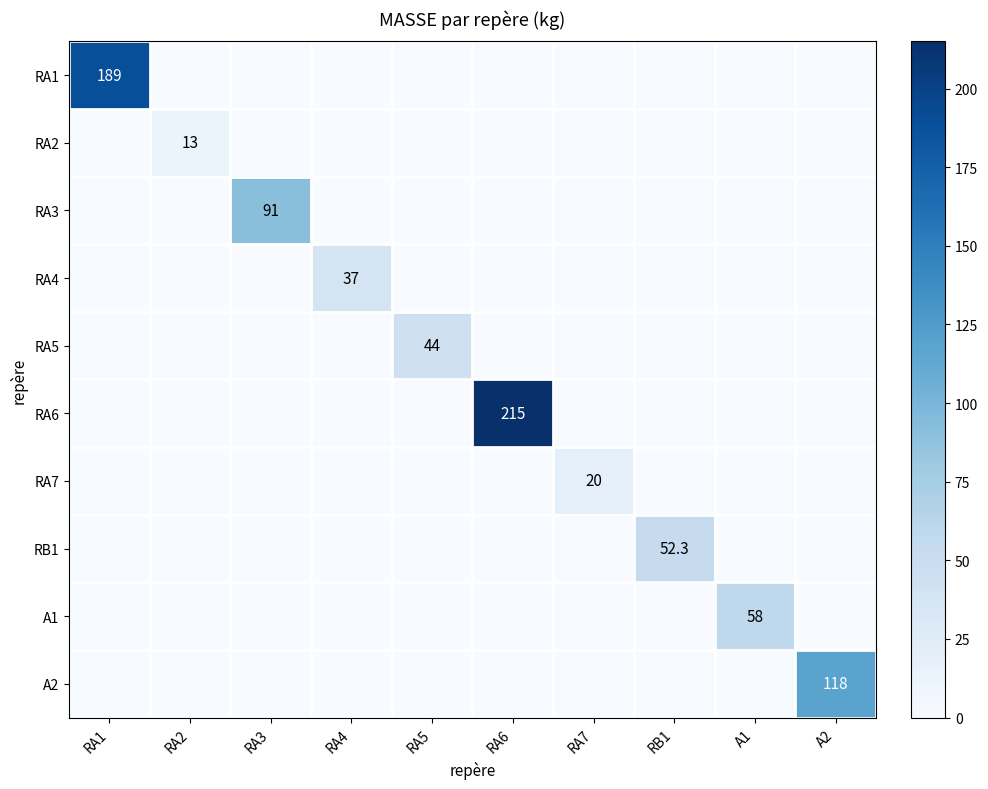

How many data points in RA5 are above 0?

1